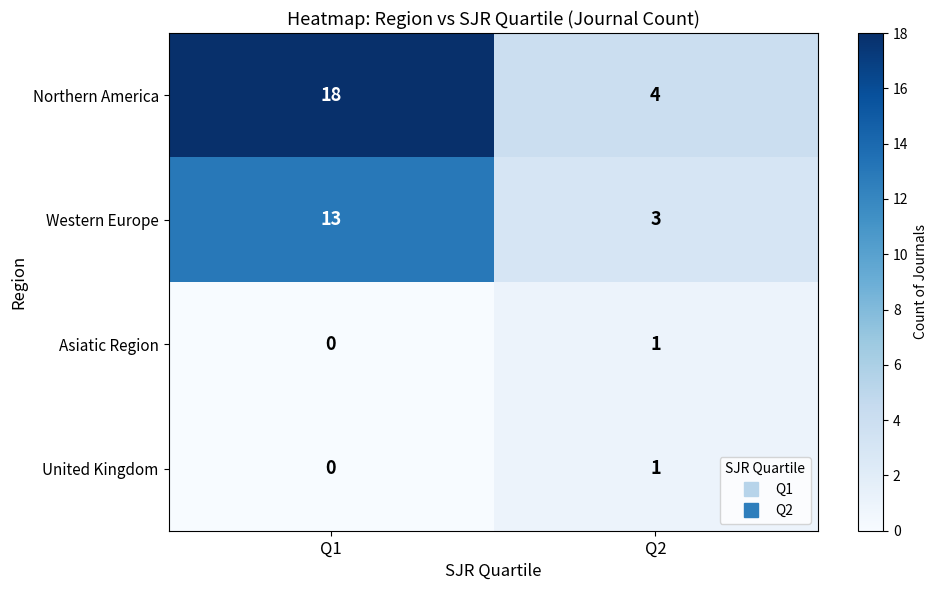

List the labels in order of Asiatic Region value, largest first.

Q2, Q1